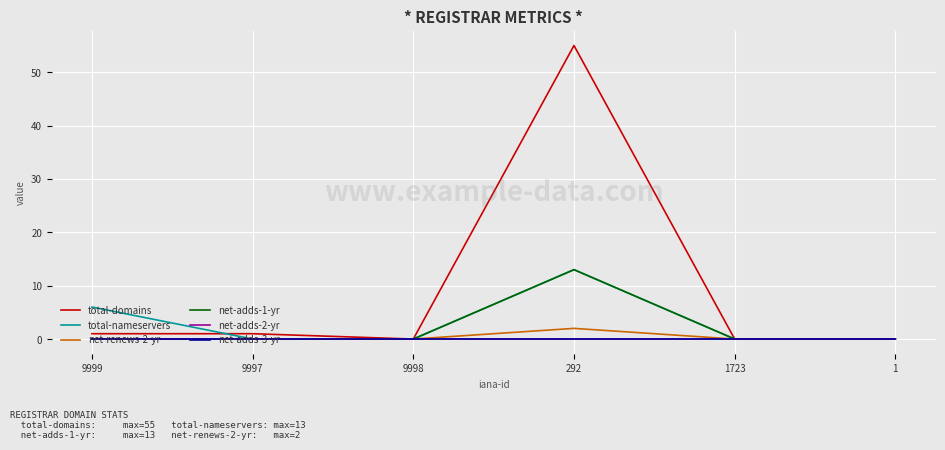

Does the chart display data point markers on the line(s)?

No